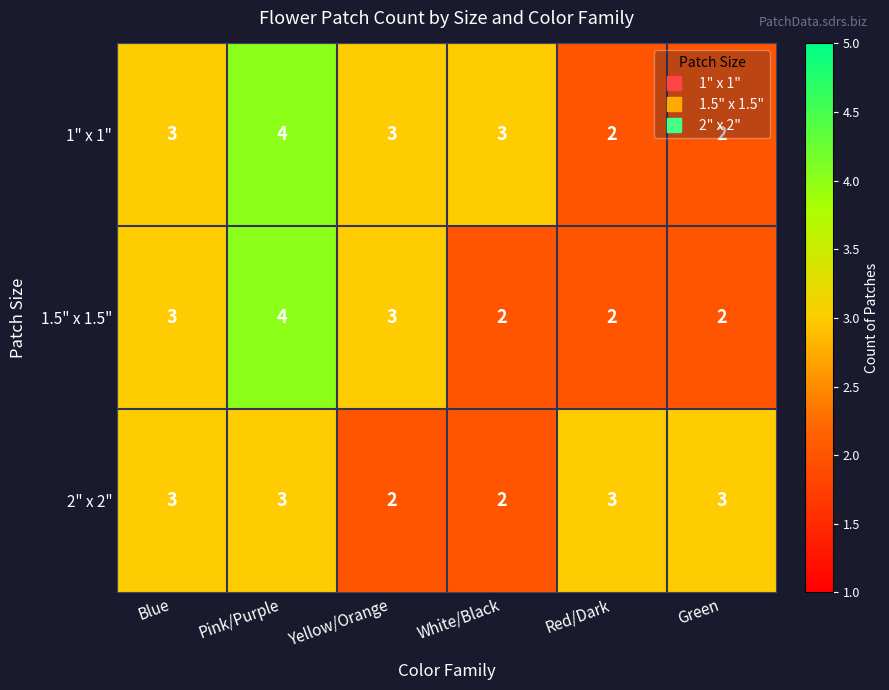

At which category is the sum across all series the highest?

Pink/Purple